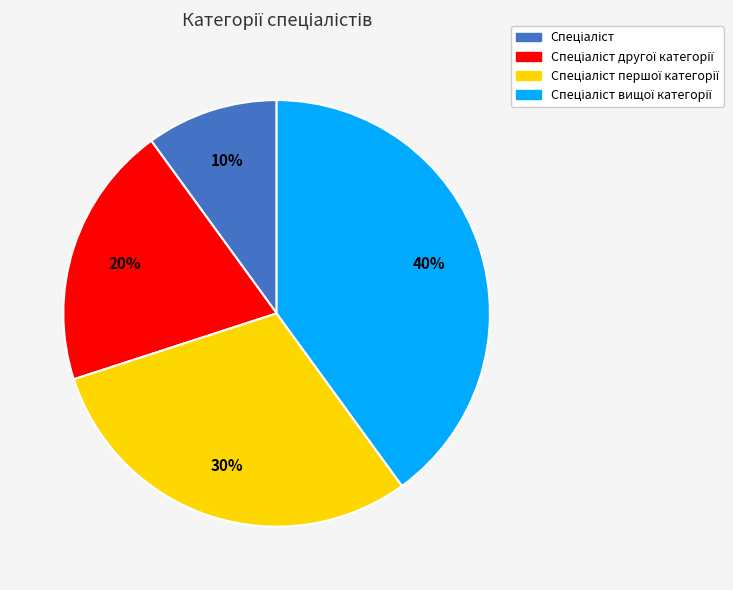

To the nearest percent, what is the difference between the largest and smallest slice percentages?

30%